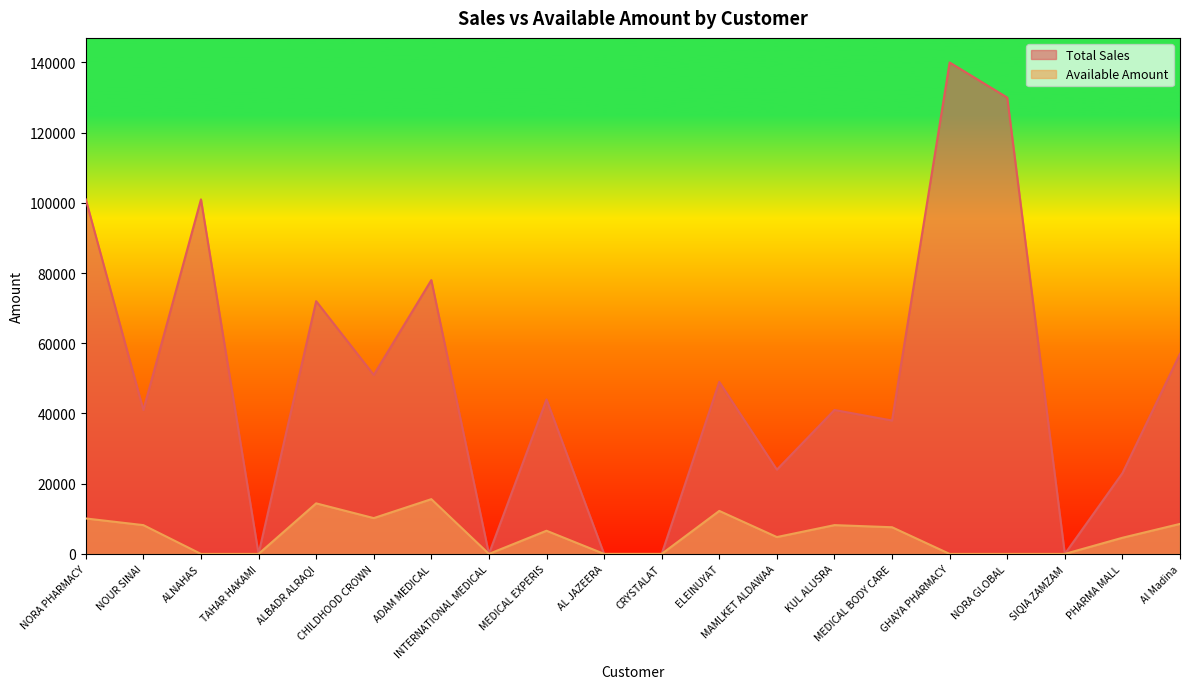

At which label does Total Sales reach its minimum?

TAHAR HAKAMI